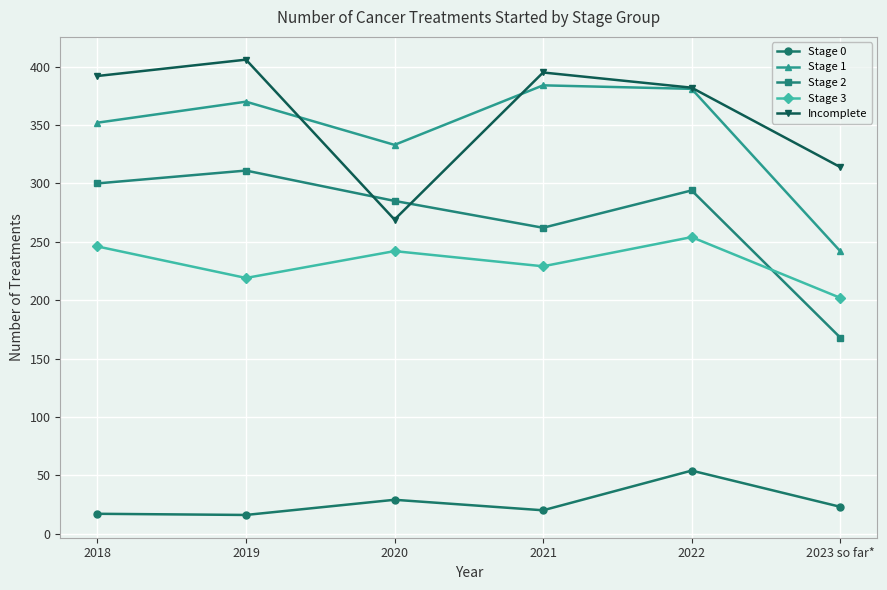

What is the difference between the maximum and minimum values in the Stage 1 series?

142